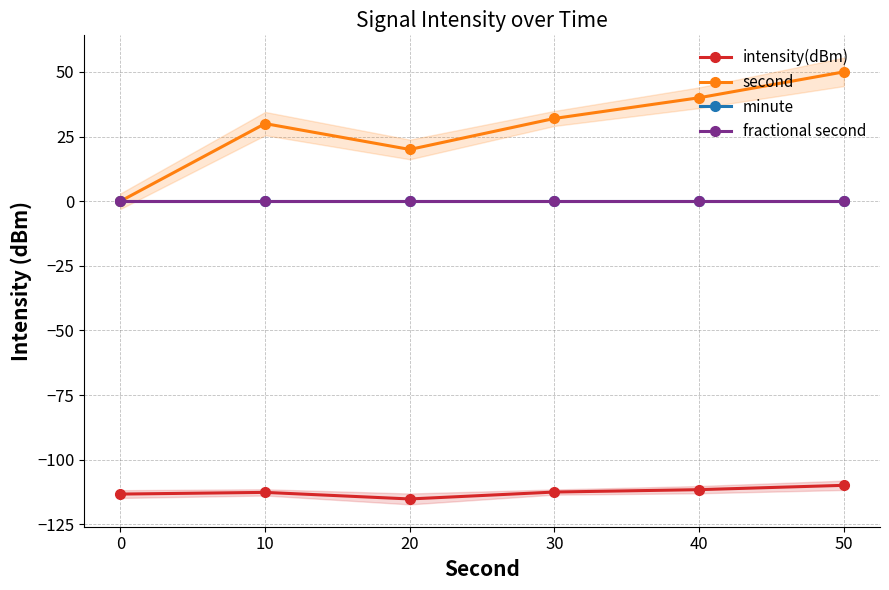

Which category has the highest value across all series?

50